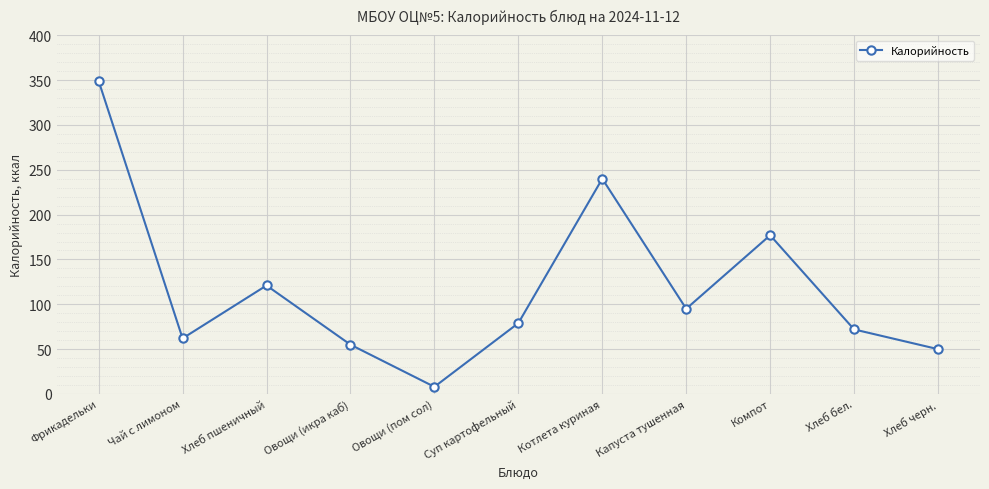

Is it true that the value at Хлеб пшеничный is 121?

True